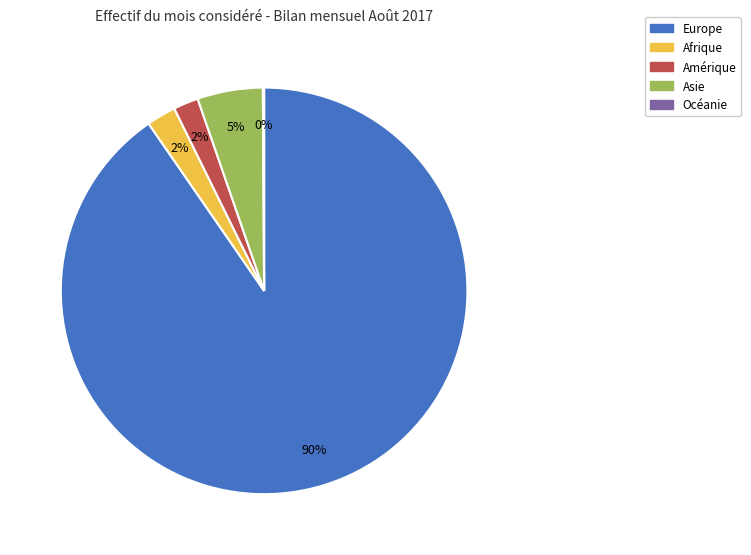

What is the largest slice in the pie chart?

Europe